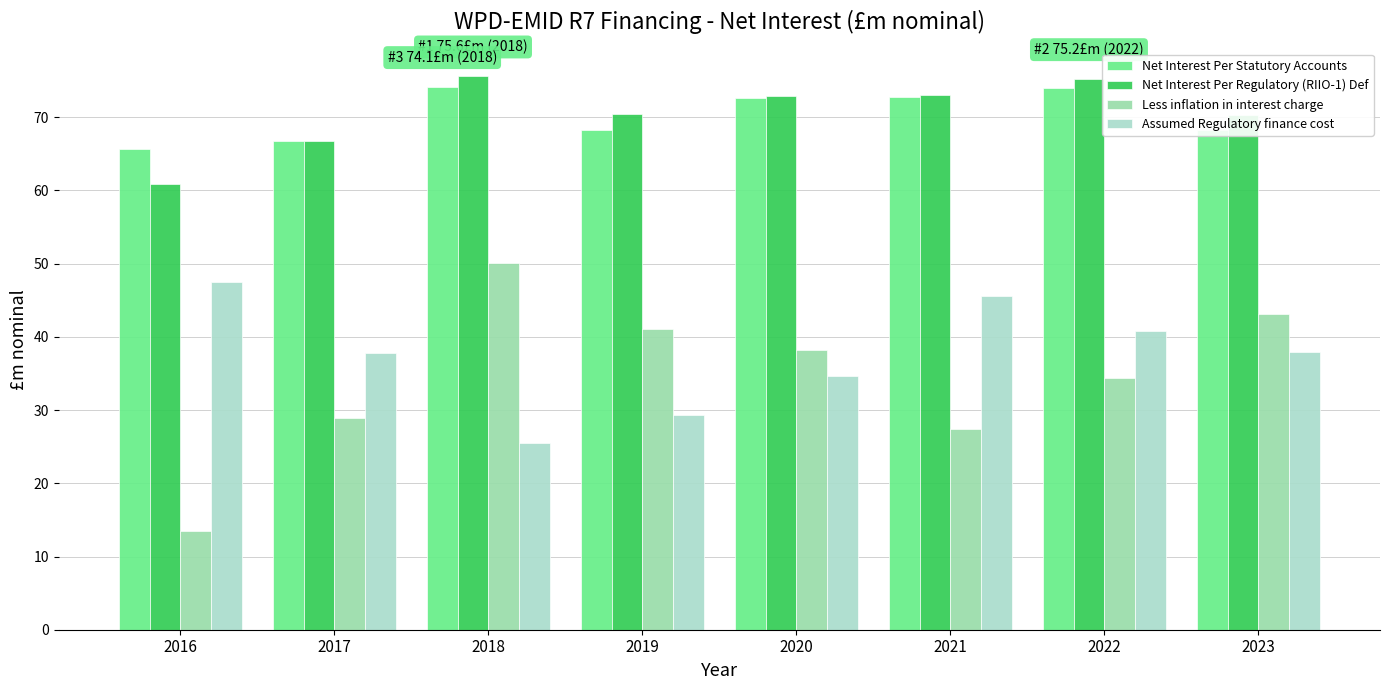

What is the sum of the Assumed Regulatory finance cost values at 2016 and 2018?

73.0